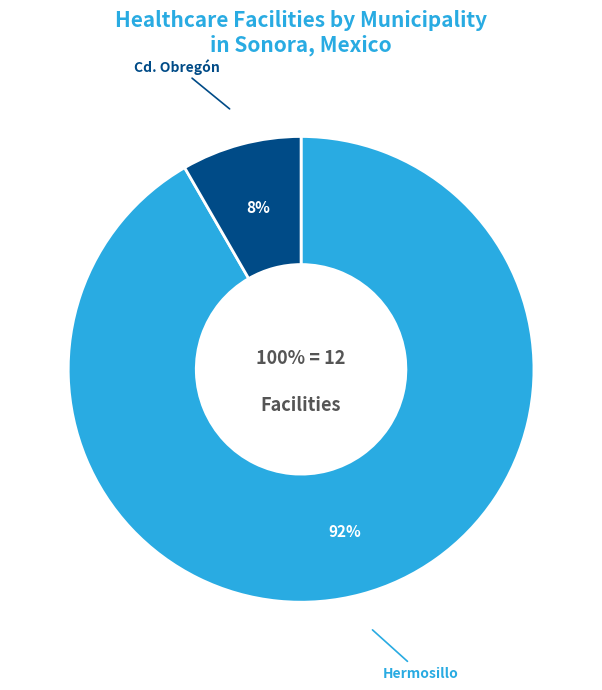

Rank the categories by value from highest to lowest.

Hermosillo, Cd. Obregón